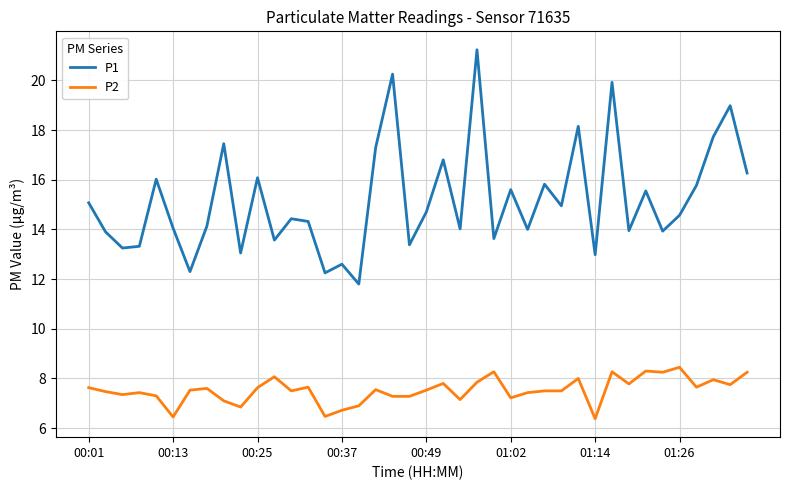

List the series in order of their overall mean, lowest first.

P2, P1